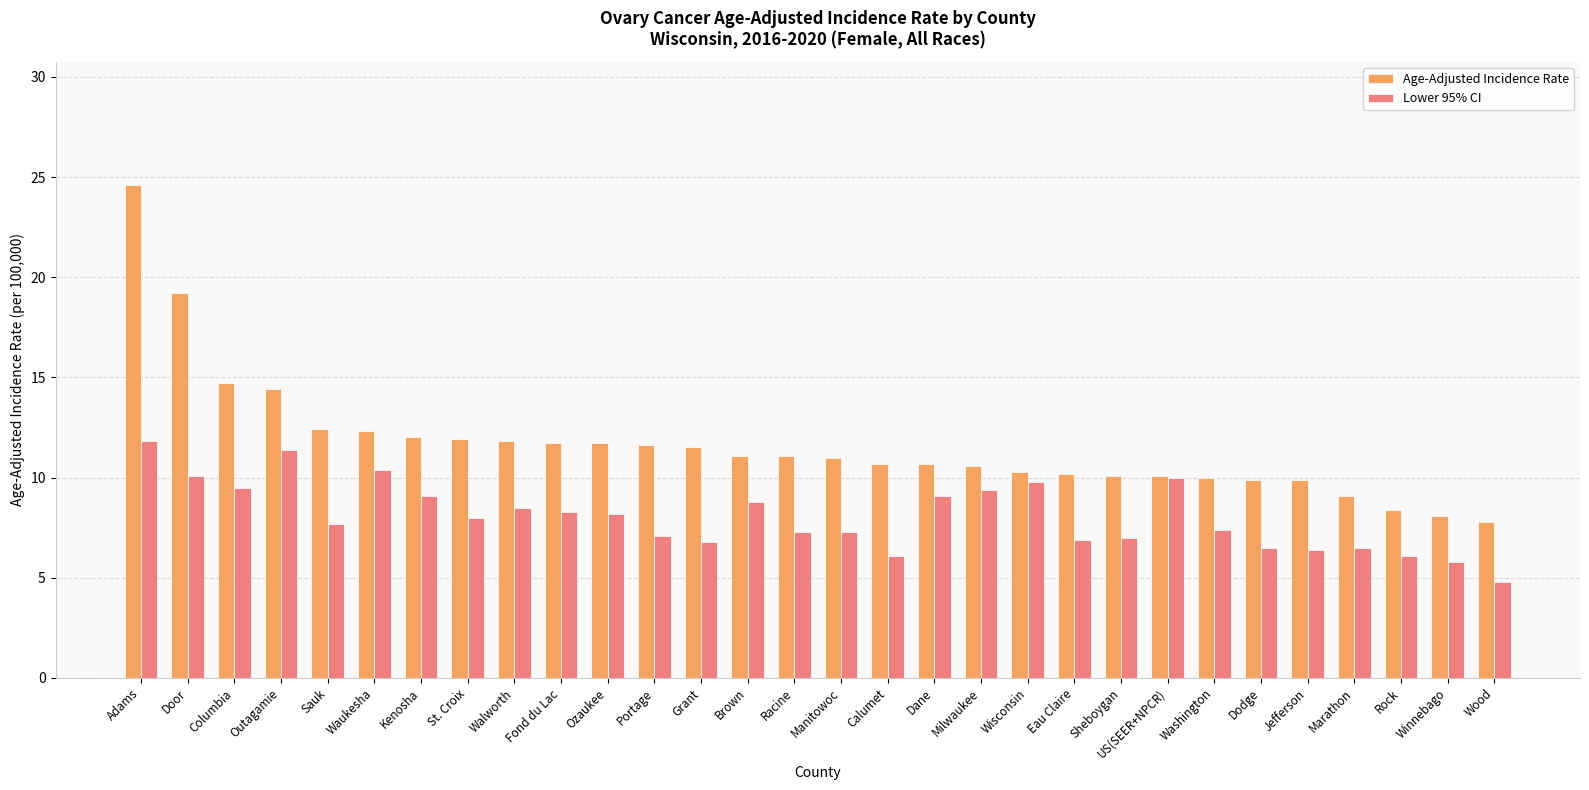

What is the value of the Lower 95% CI bar at the 3rd from the left?

9.5